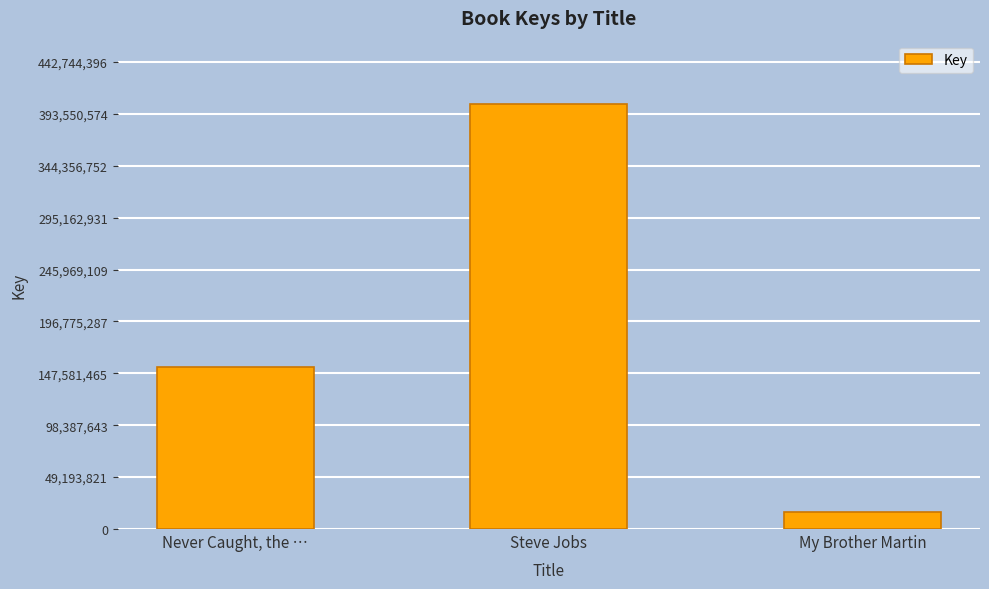

At which label is the value closest to 209085398?

Never Caught, the …